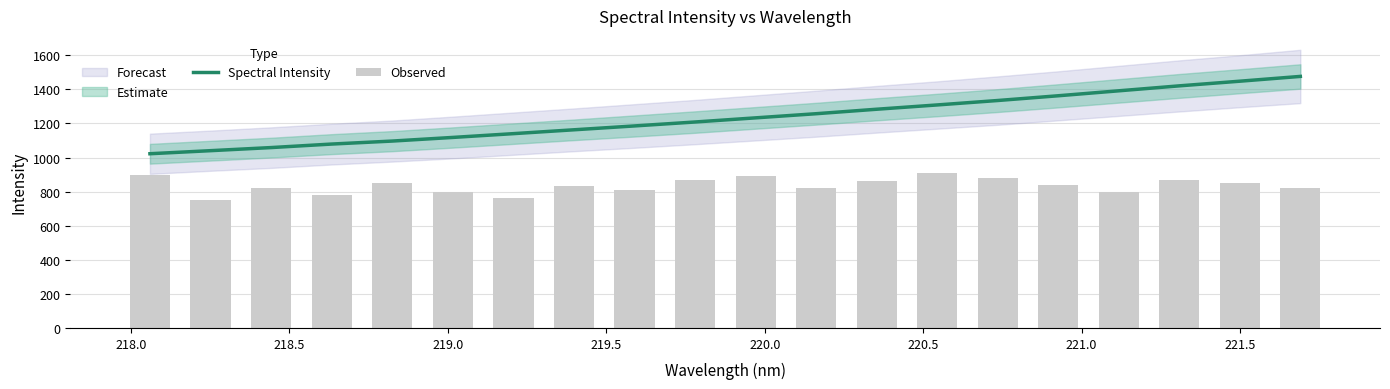

What is the highest value of the Spectral Intensity series?

1475.9